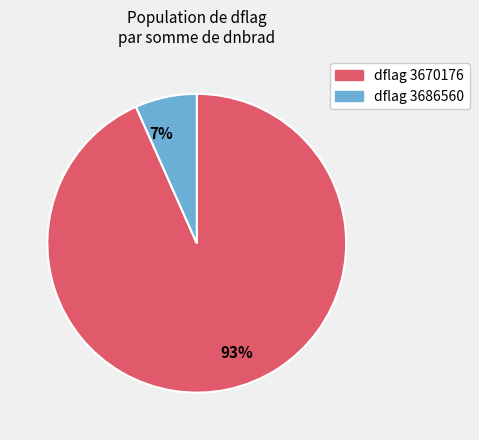

Rank the categories by value from lowest to highest.

7%, 93%